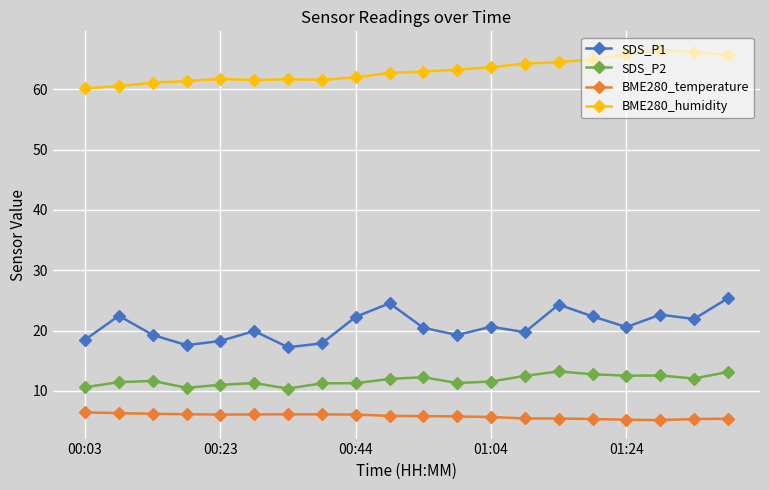

What is the maximum value for SDS_P1?

25.4